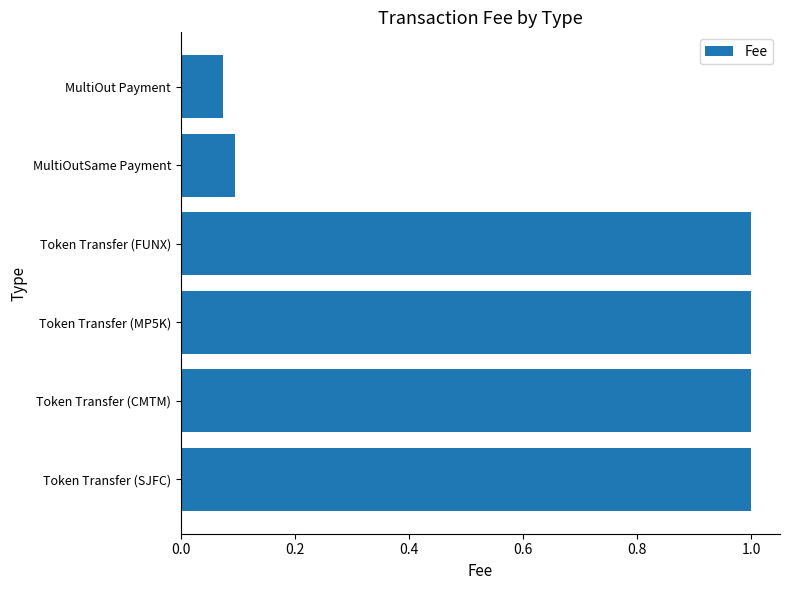

Does the chart contain stacked bars?

No